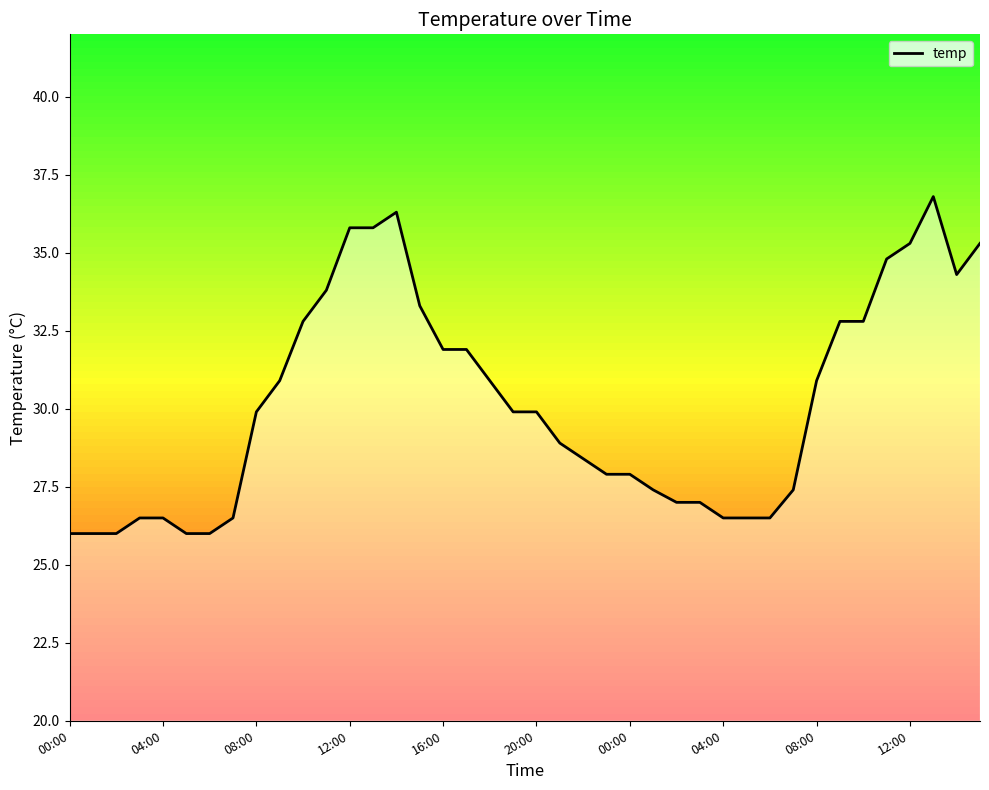

What is the minimum value shown in the chart?

26.0